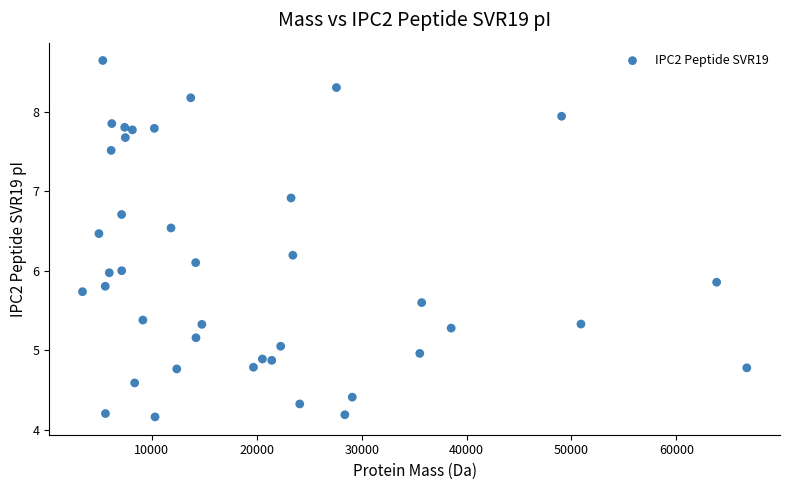

What is the range of X values (max minus min)?

63321.3